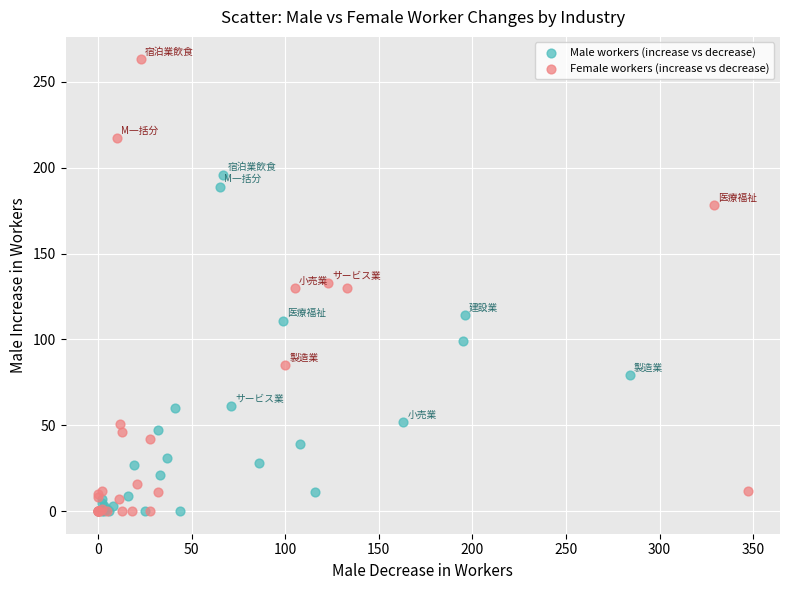

Which series has the widest spread of Y values?

Female workers (increase vs decrease)